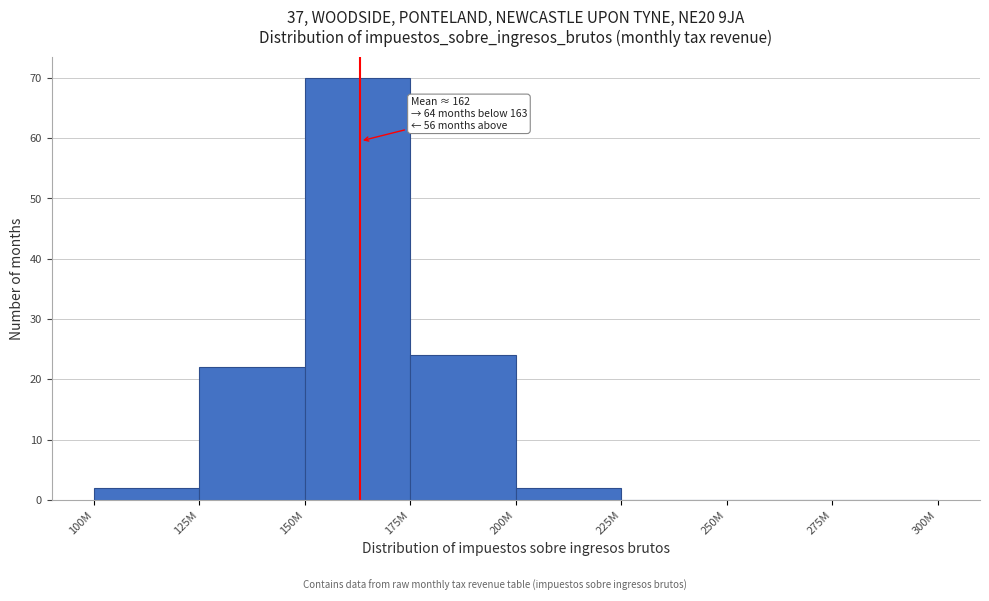

Reading left to right, list all the values displayed in this chart.

100M=2	125M=22	150M=70	175M=24	200M=2	225M=0	250M=0	275M=0